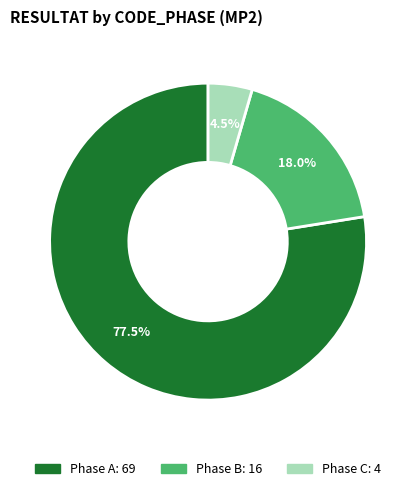

Is there any slice that represents more than half of the pie?

Yes